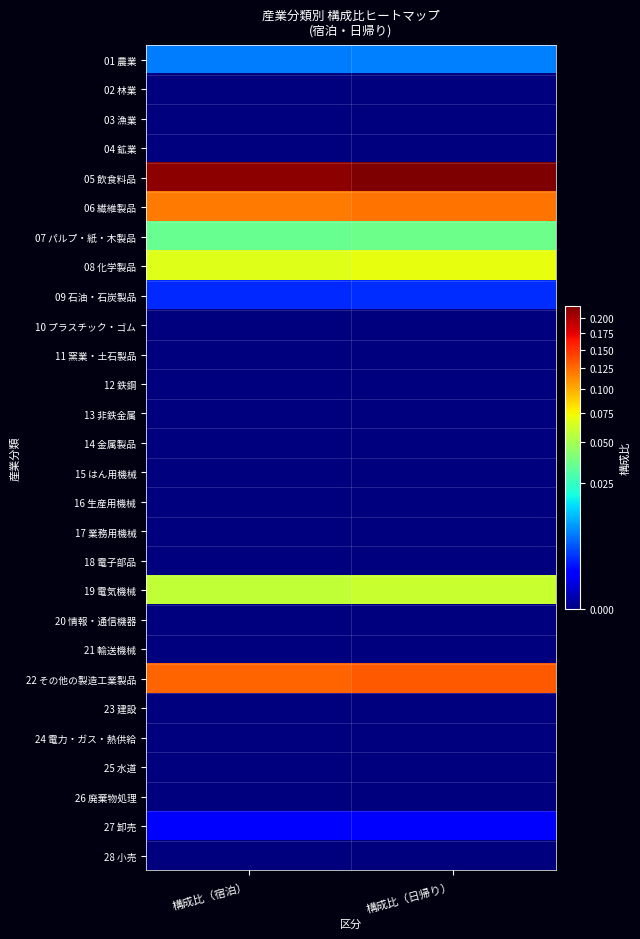

Which label corresponds to the smallest value in the chart?

構成比（宿泊）